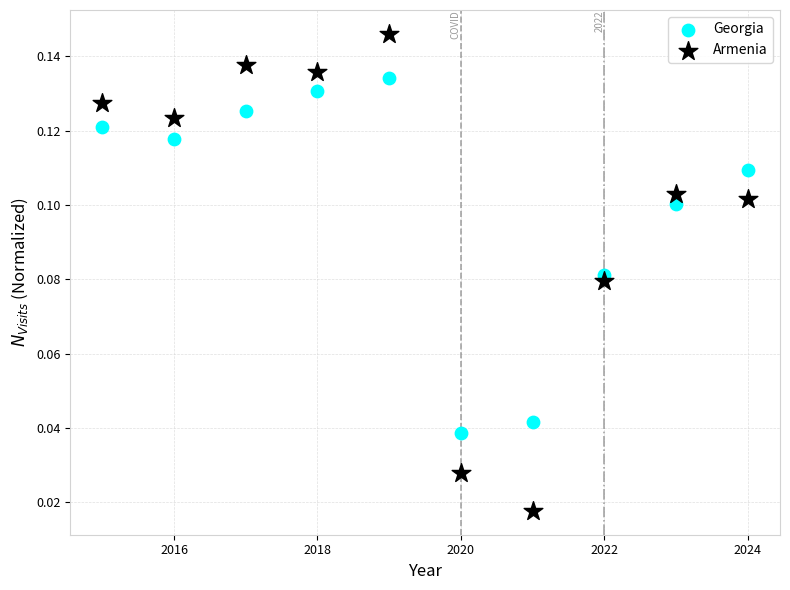

Which series contains the highest Y value?

Armenia